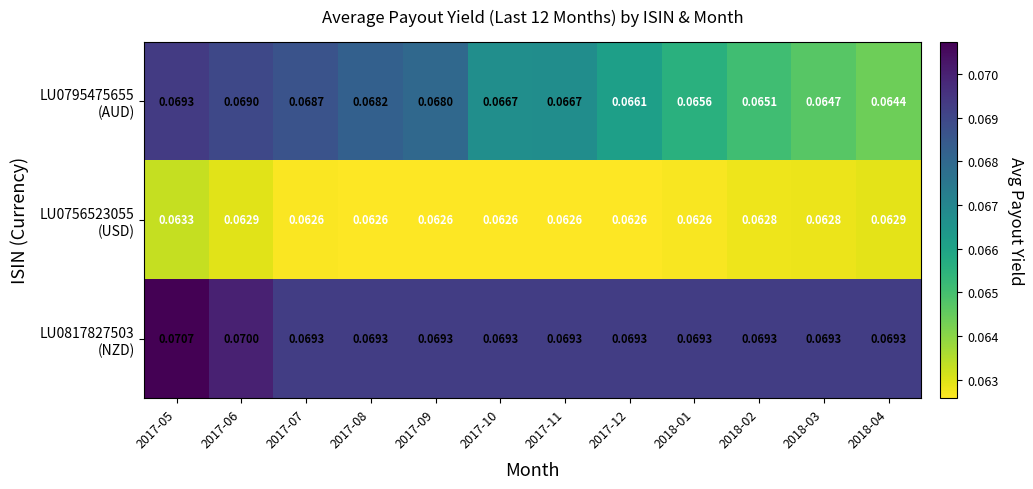

At which category does the chart reach its minimum across all series?

2017-11